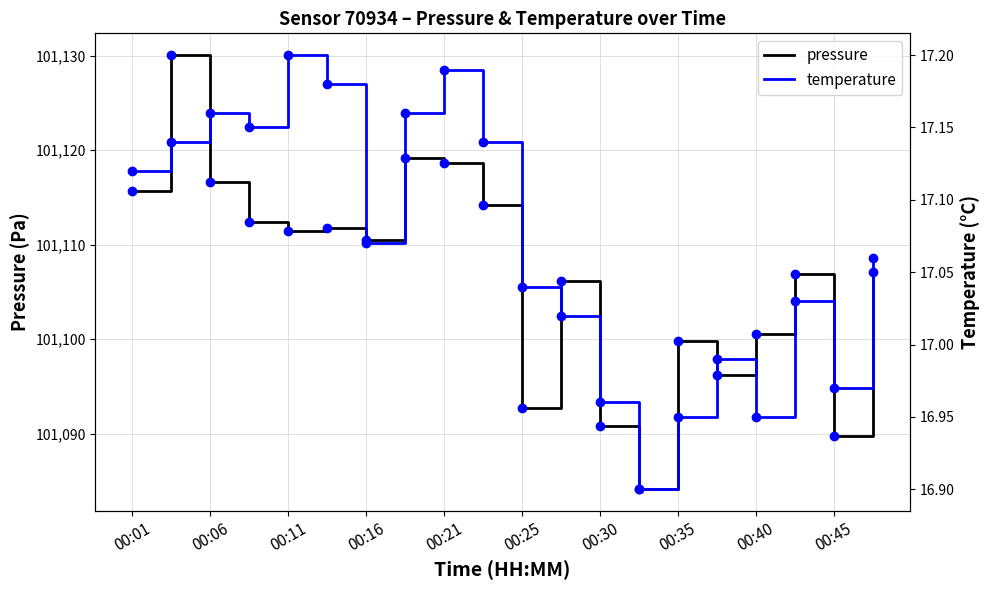

True or false: pressure and temperature intersect in this chart.

False